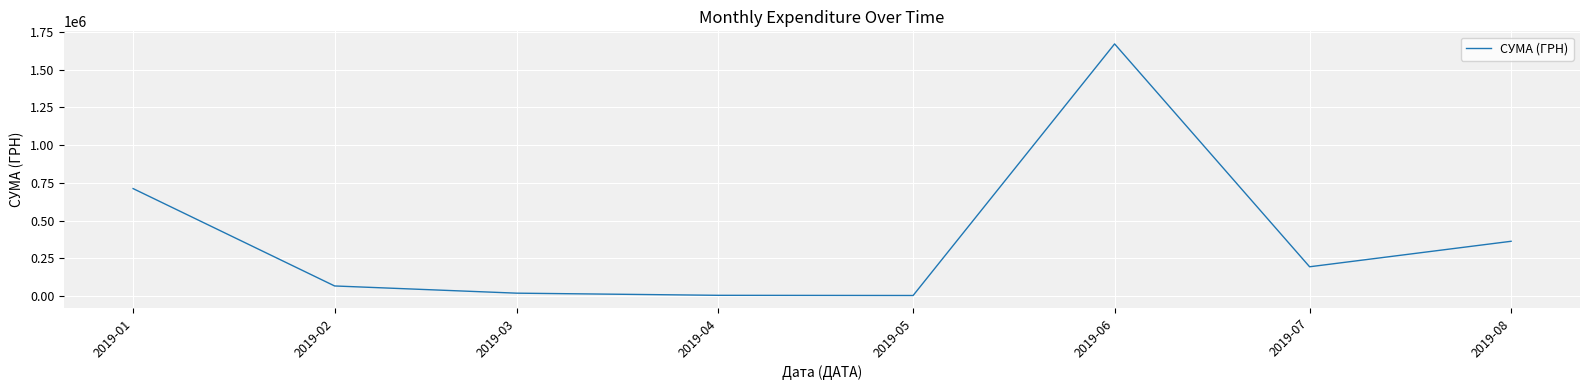

What is the maximum value shown in the chart?

1671217.9